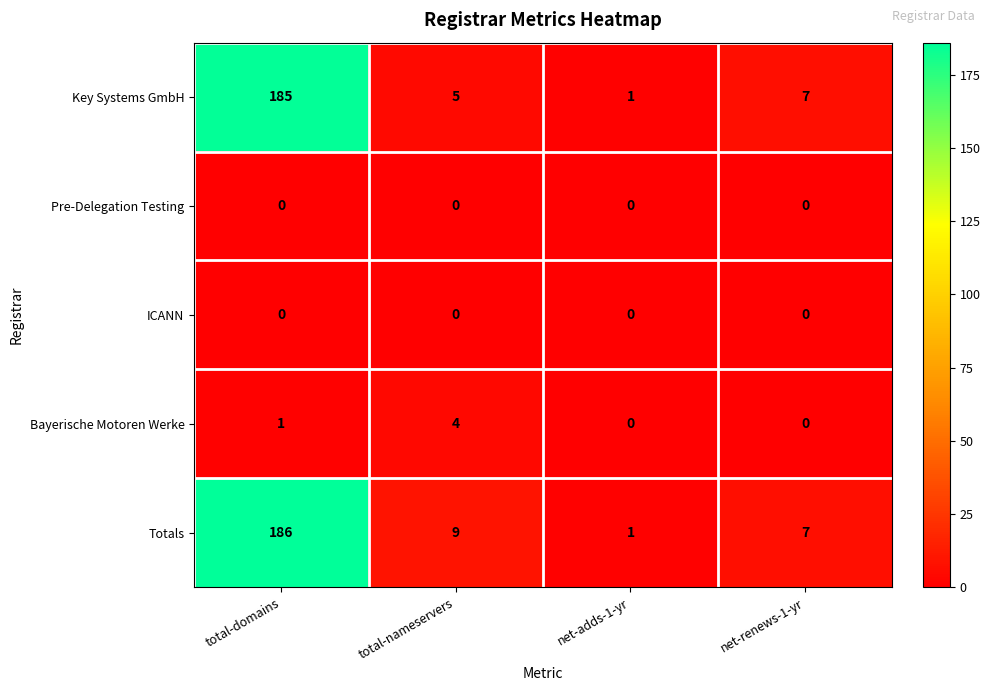

Reading left to right, what are all the values shown in this chart?

Key Systems GmbH: total-domains=185	total-nameservers=5	net-adds-1-yr=1	net-renews-1-yr=7
Pre-Delegation Testing: total-domains=0	total-nameservers=0	net-adds-1-yr=0	net-renews-1-yr=0
ICANN: total-domains=0	total-nameservers=0	net-adds-1-yr=0	net-renews-1-yr=0
Bayerische Motoren Werke: total-domains=1	total-nameservers=4	net-adds-1-yr=0	net-renews-1-yr=0
Totals: total-domains=186	total-nameservers=9	net-adds-1-yr=1	net-renews-1-yr=7